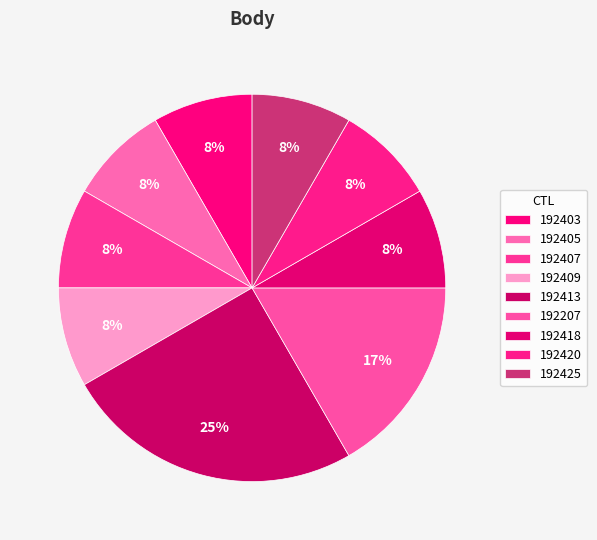

How many segments does this pie chart have?

9